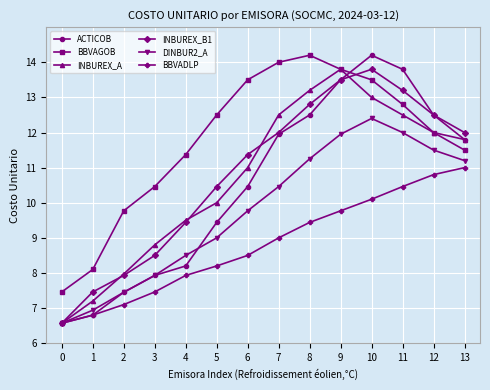

Which series has the largest range (max minus min)?

ACTICOB